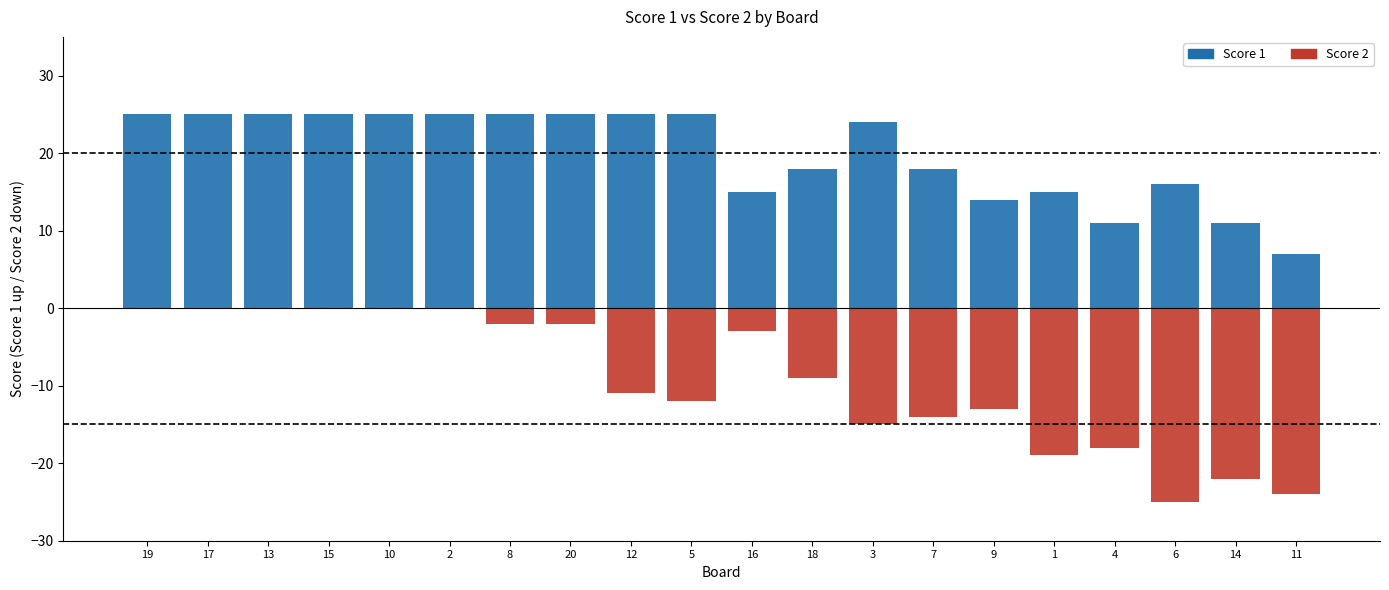

Is it true that Score 2 equals 0 at 15?

True